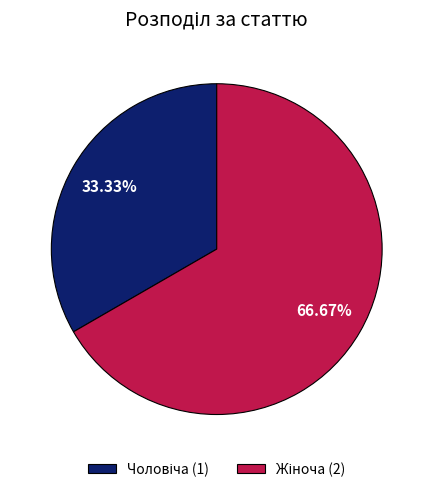

Does any single category account for the majority?

Yes